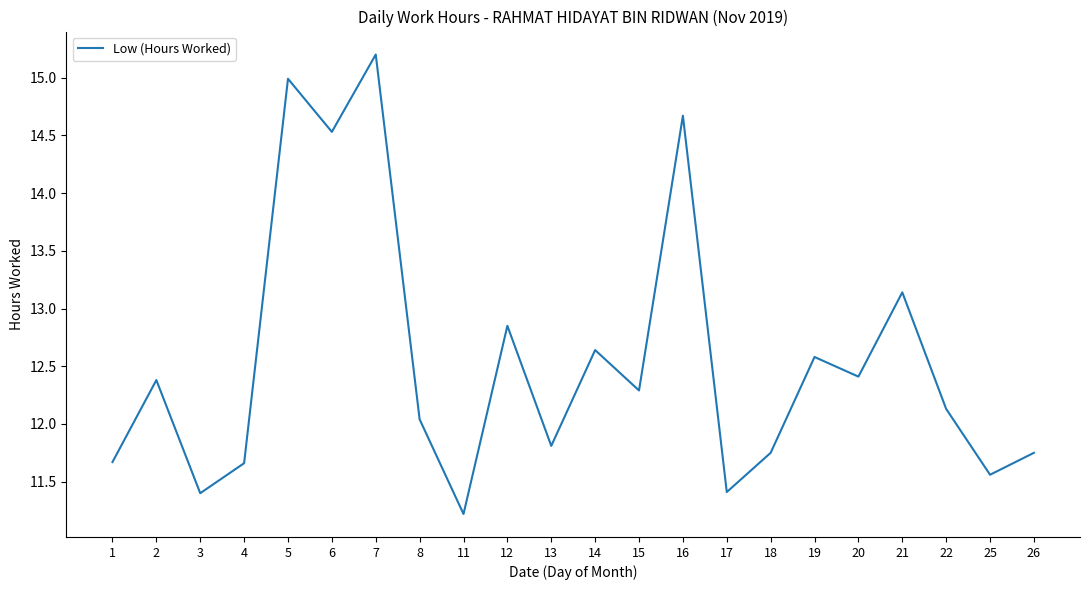

Which category has the lowest value across all series?

11